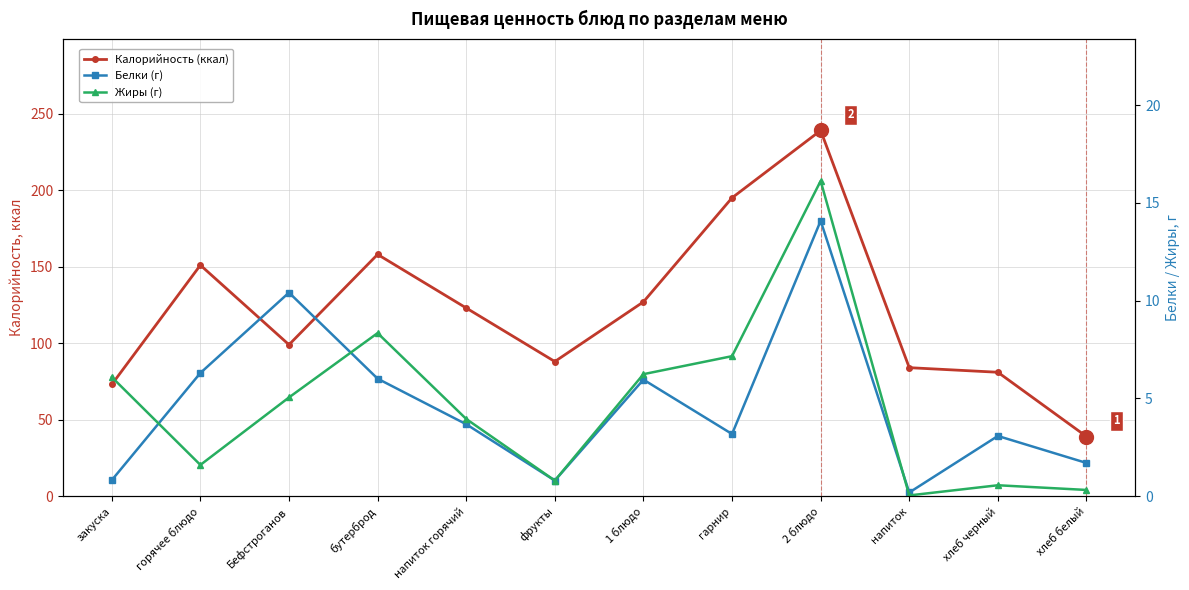

True or false: Калорийность (ккал) and Белки (г) cross at least once.

False